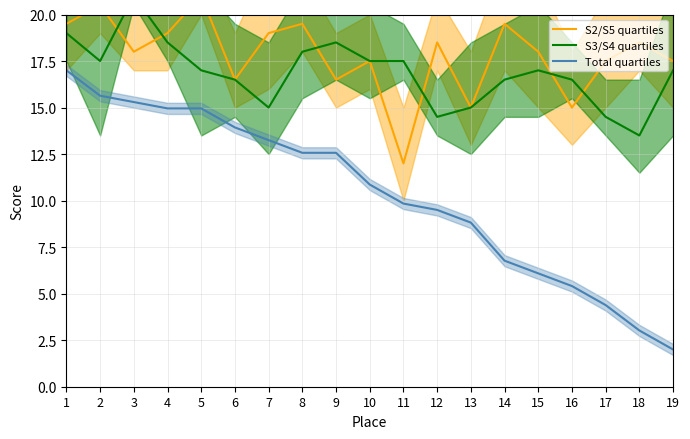

At which category is the sum across all series the highest?

1